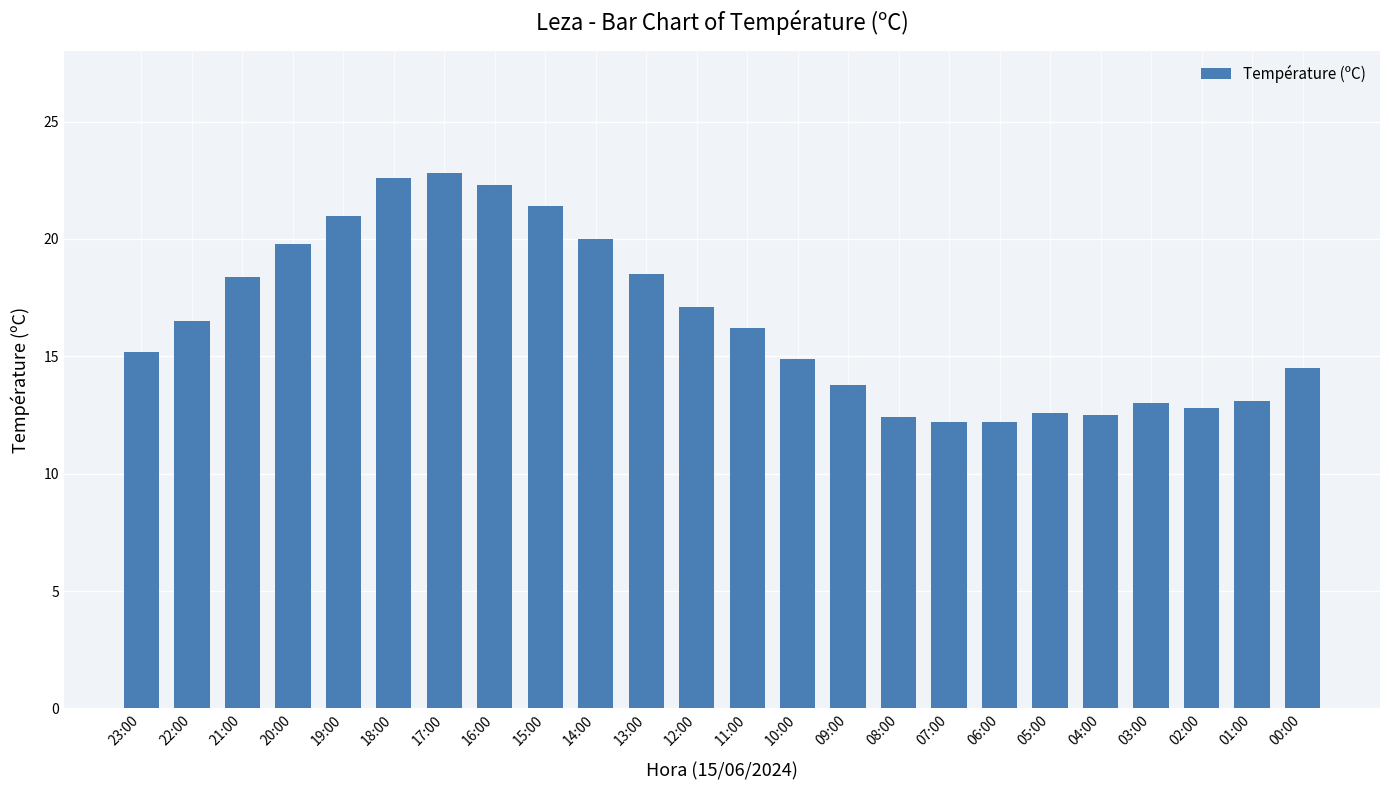

The chart shows a value of 12.2 at 06:00. True or false?

True